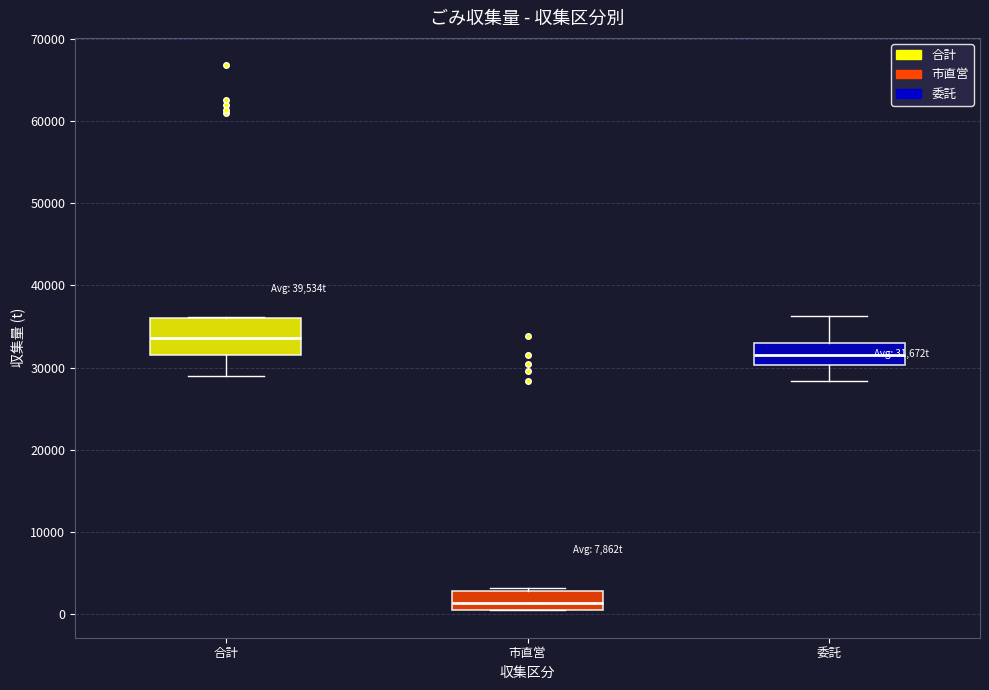

Which box's median line is the highest?

合計